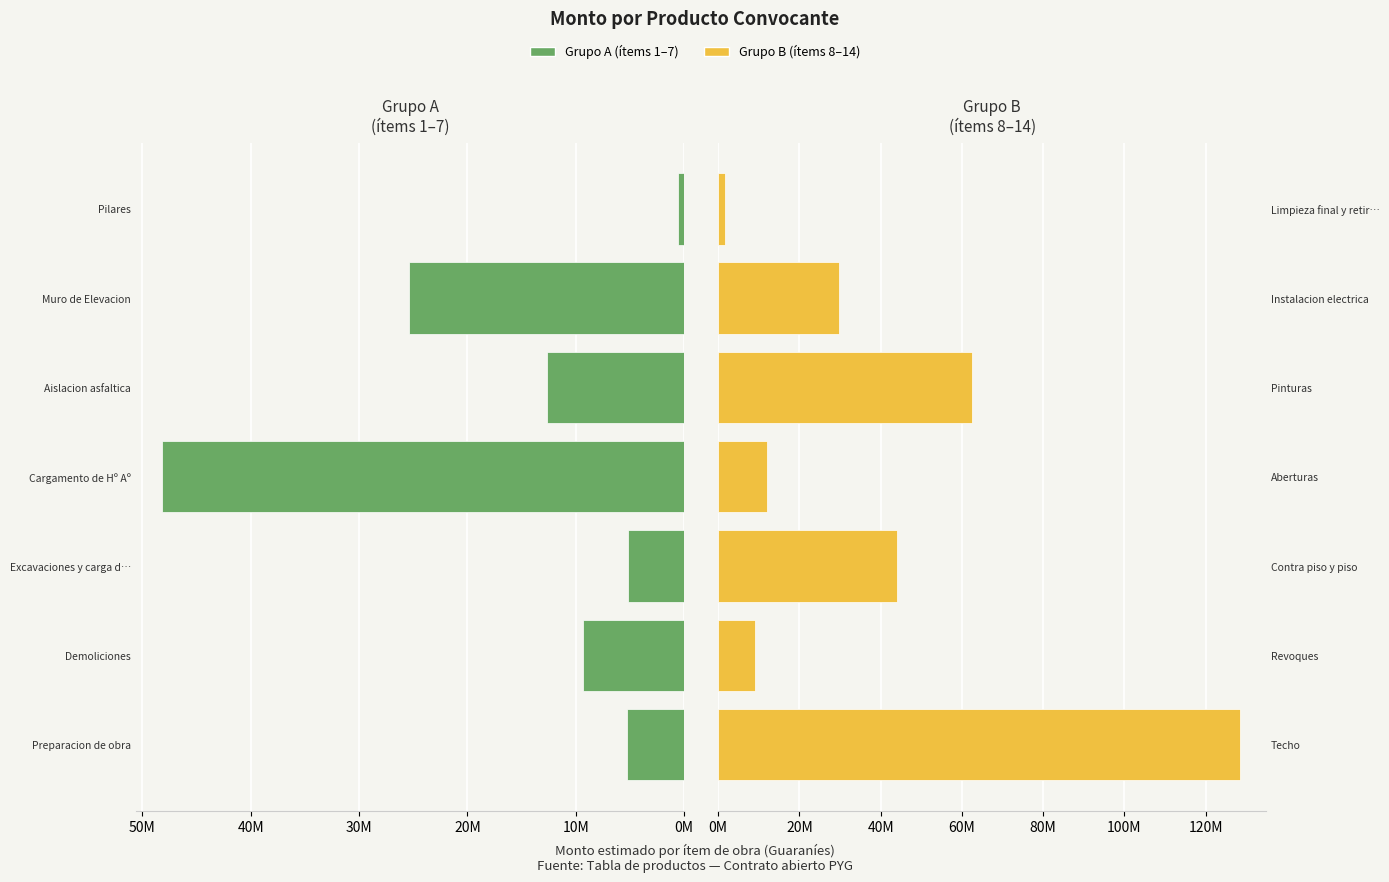

How many bars are there in total?

14